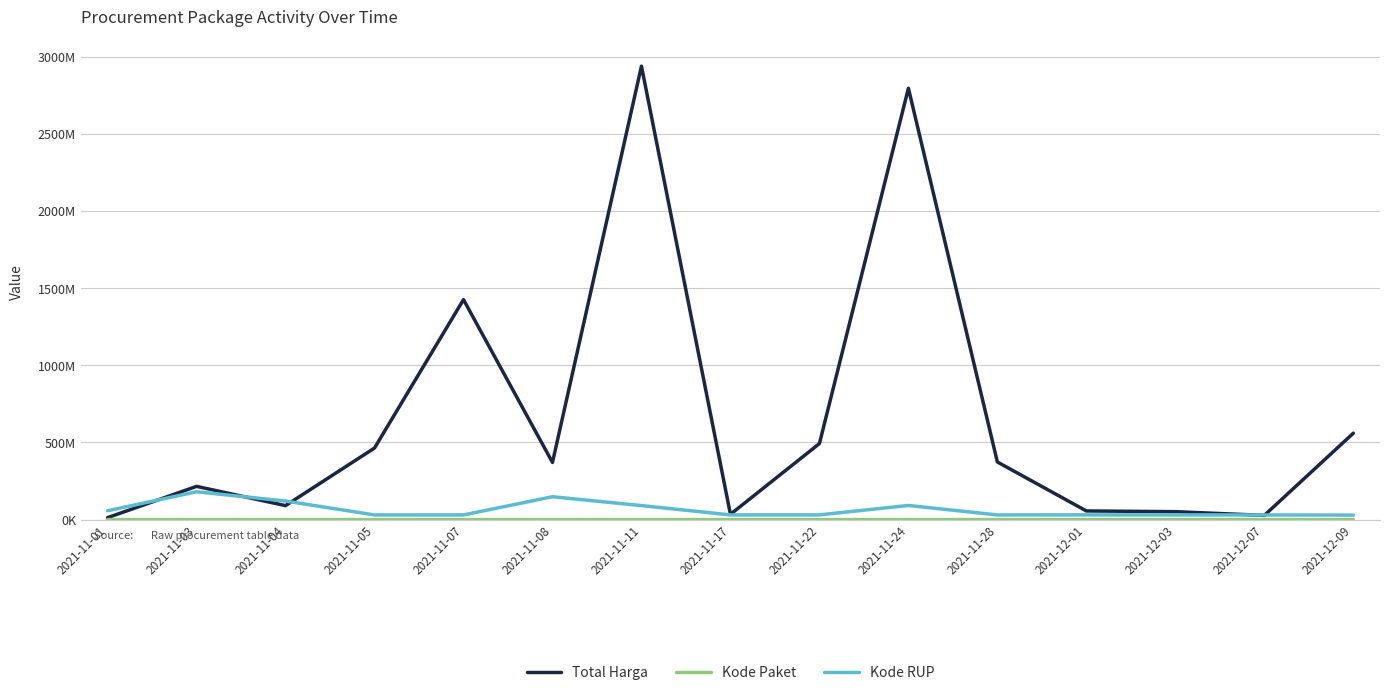

Does the chart have visible grid lines?

Yes